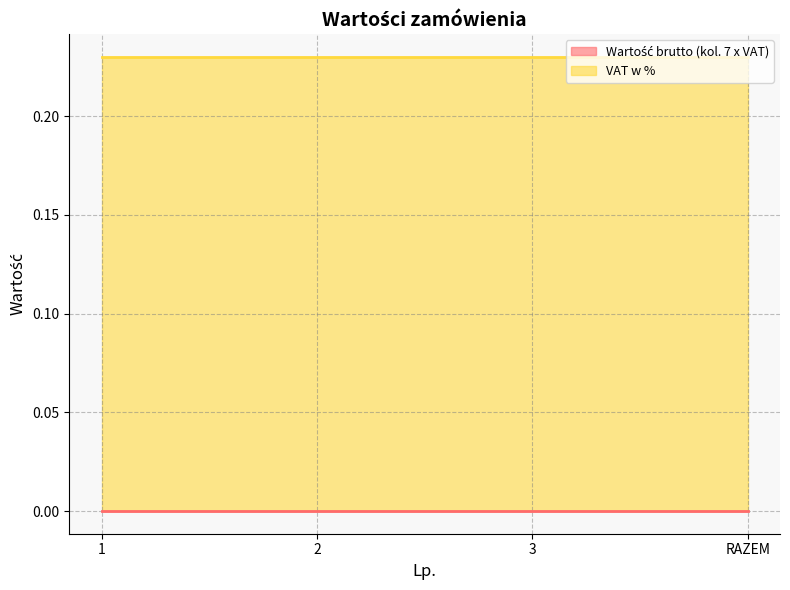

What position from the left is 1?

1